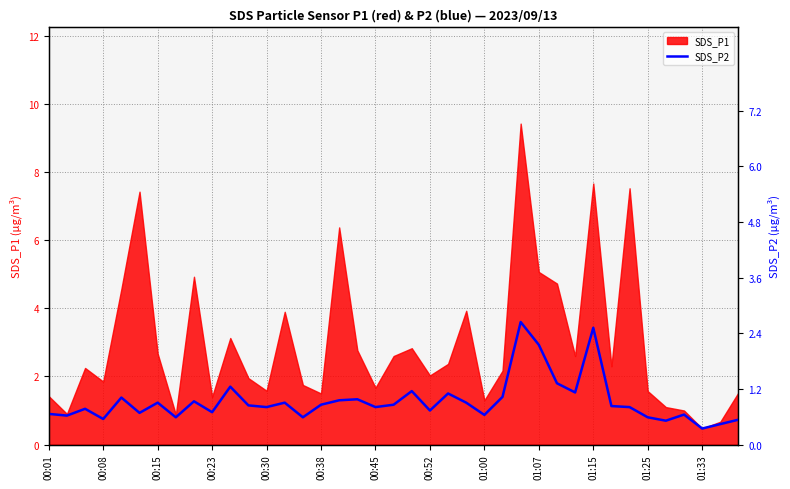

What is the sum of the values at 23 and 27?

4.2